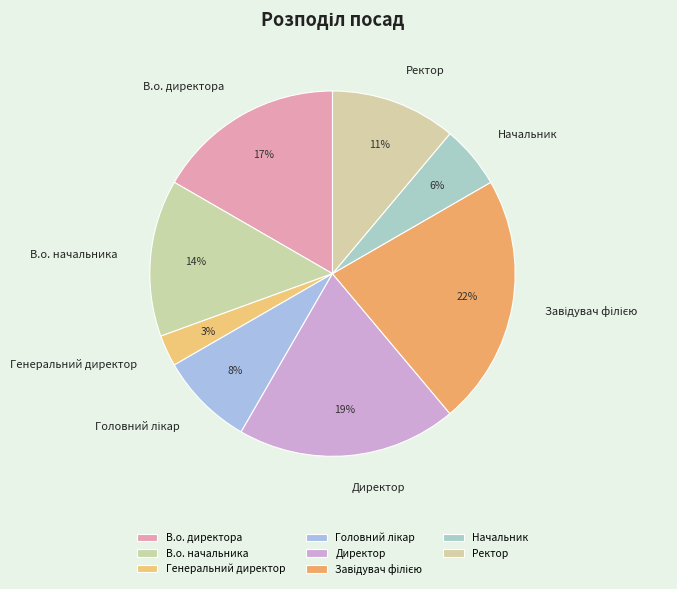

To the nearest percent, what is the combined percentage of Начальник and Ректор?

17%